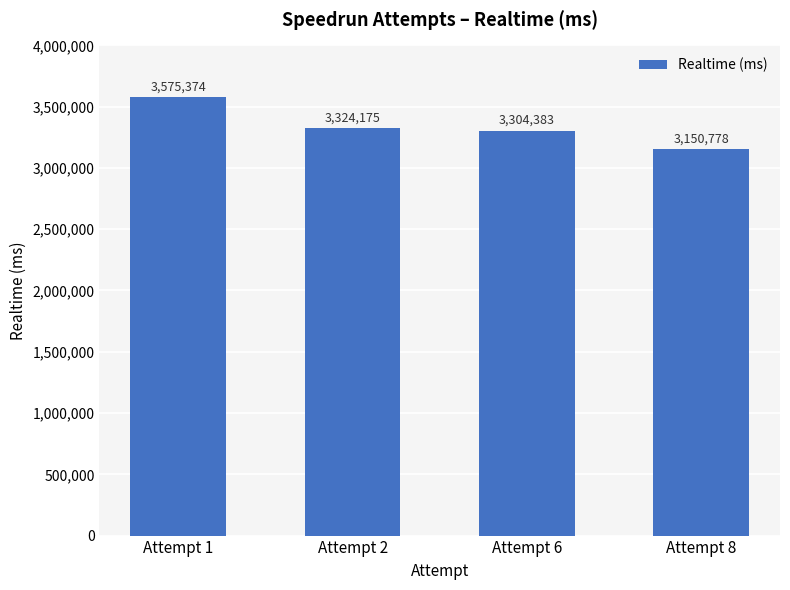

What is the average value?

3338678